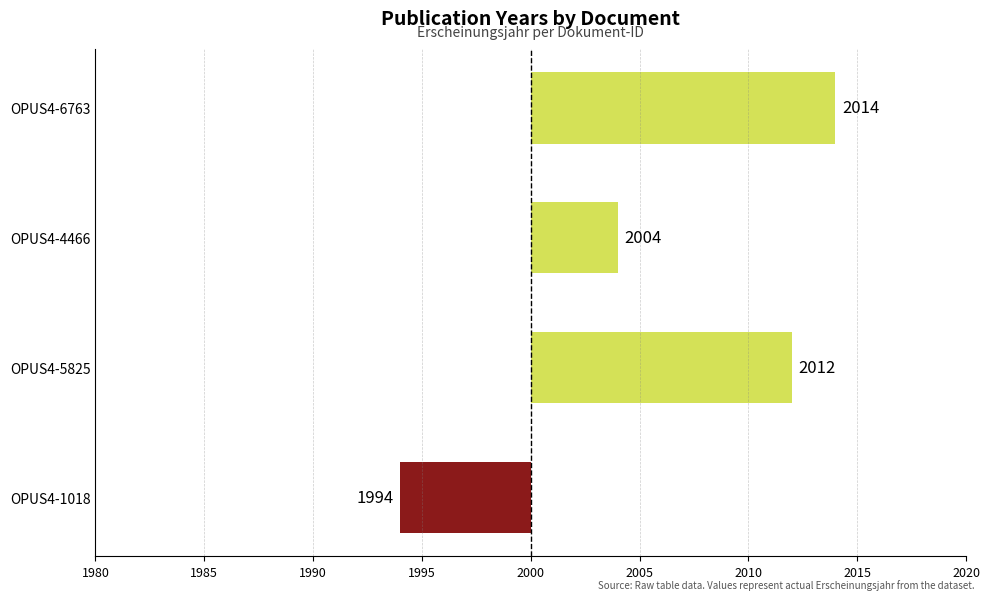

Count the values in the range 4 to 14.

3